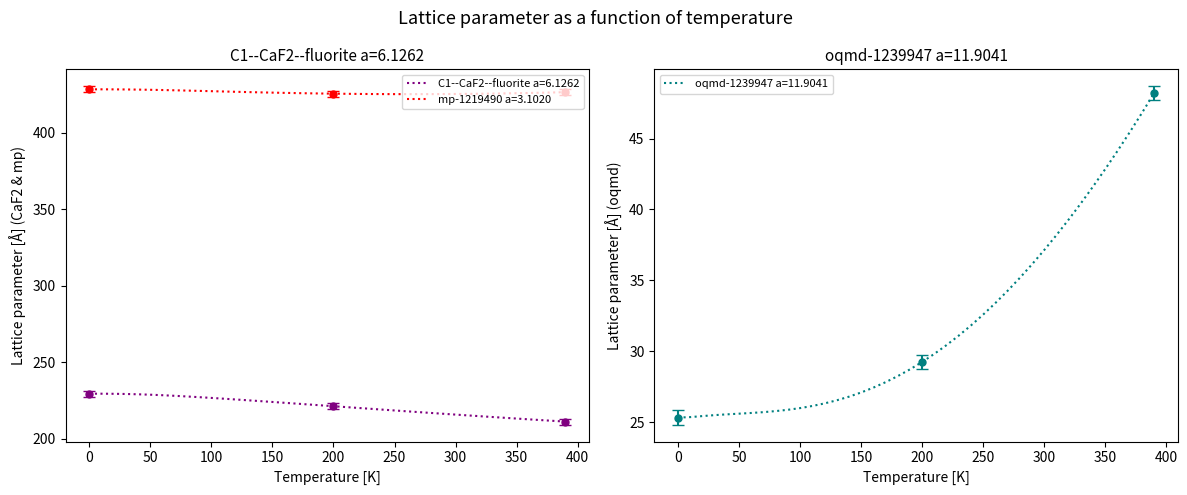

What is the total value across all series at 220?

676.0